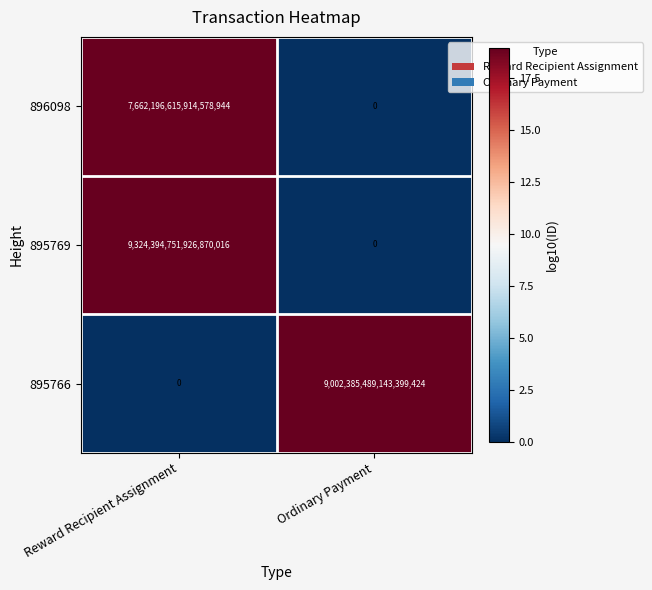

At Reward Recipient Assignment, list the series in order from largest to smallest.

895769, 896098, 895766